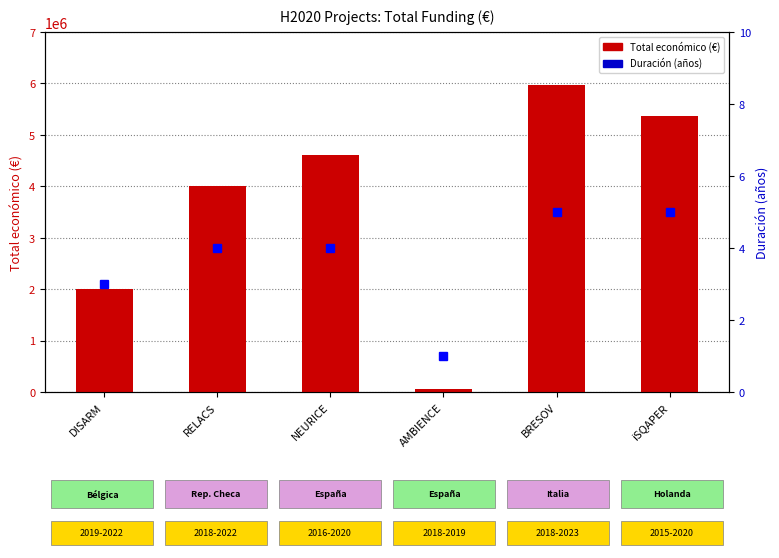

Reading left to right, list all the values displayed in this chart.

Total económico (€): 1999580	3999674	4608975	50000	5962019	5375375
Duración (años): 3	4	4	1	5	5